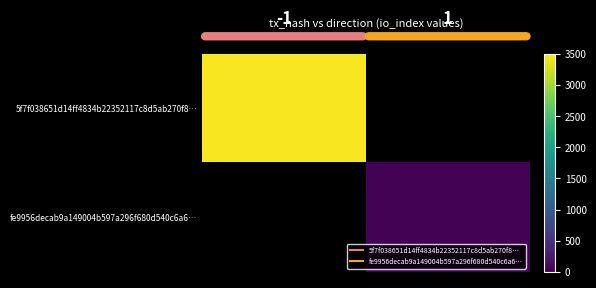

How many data points does each series have?

2